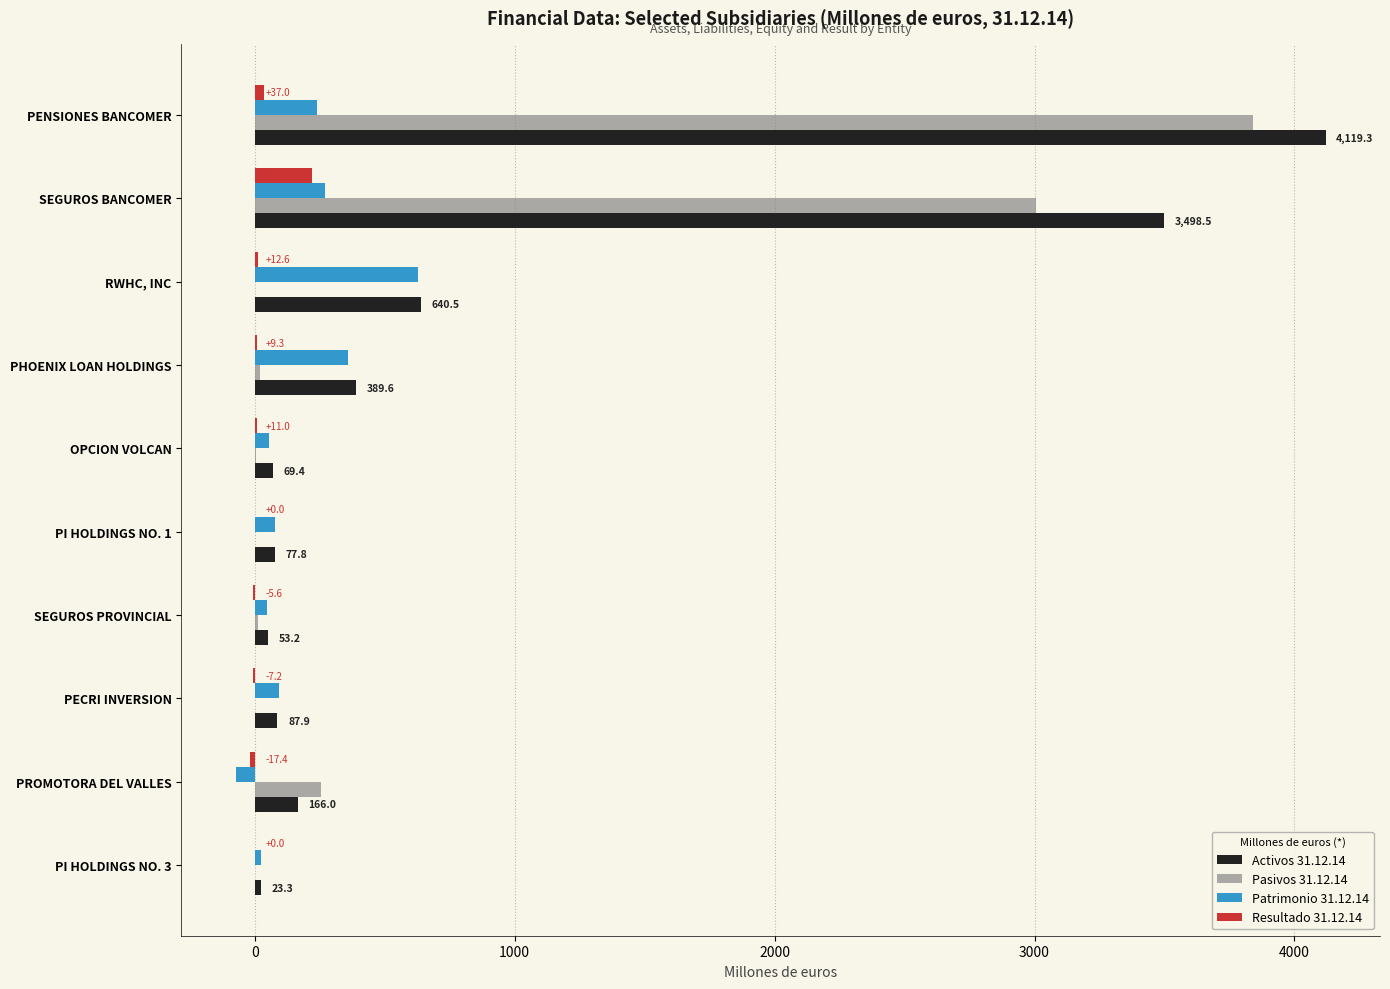

Between RWHC, INC and PROMOTORA DEL VALLES, which series saw the biggest shift?

Patrimonio 31.12.14